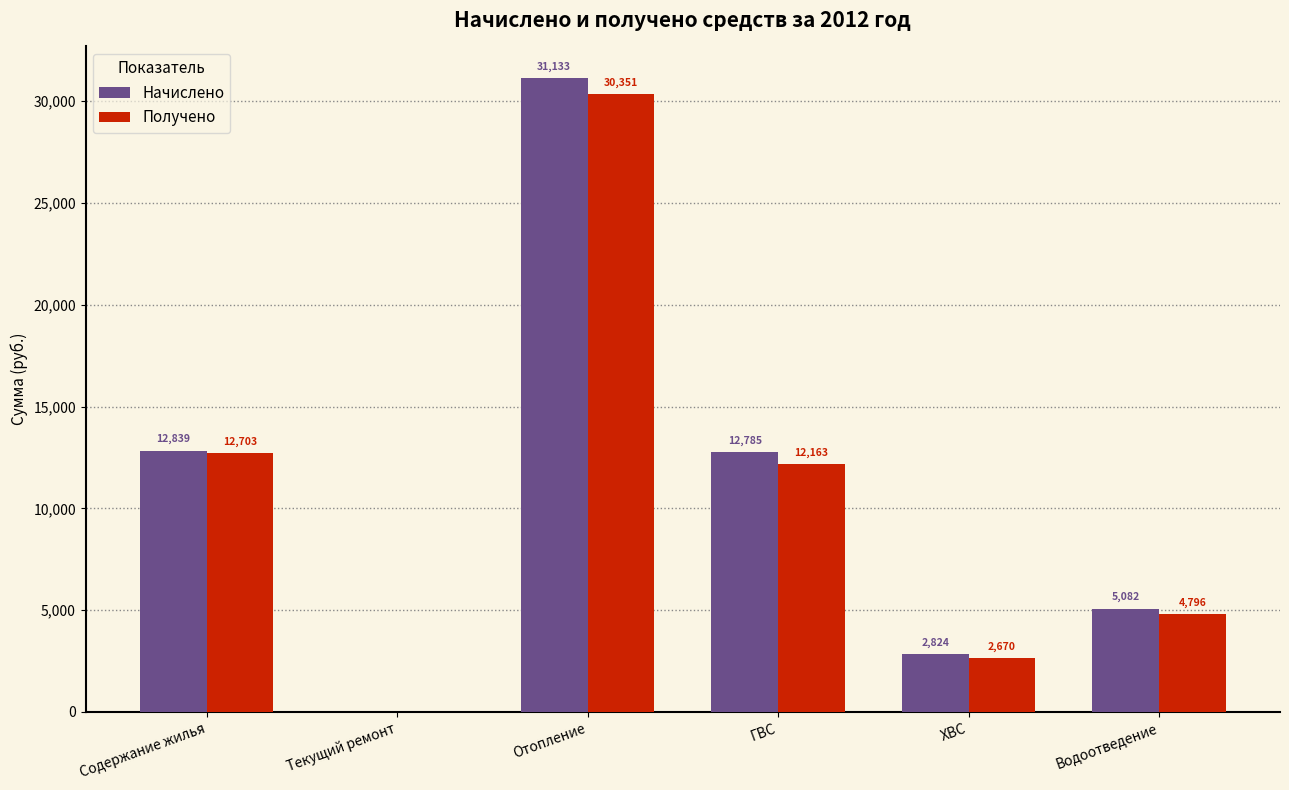

What is the maximum value for Начислено?

31132.8